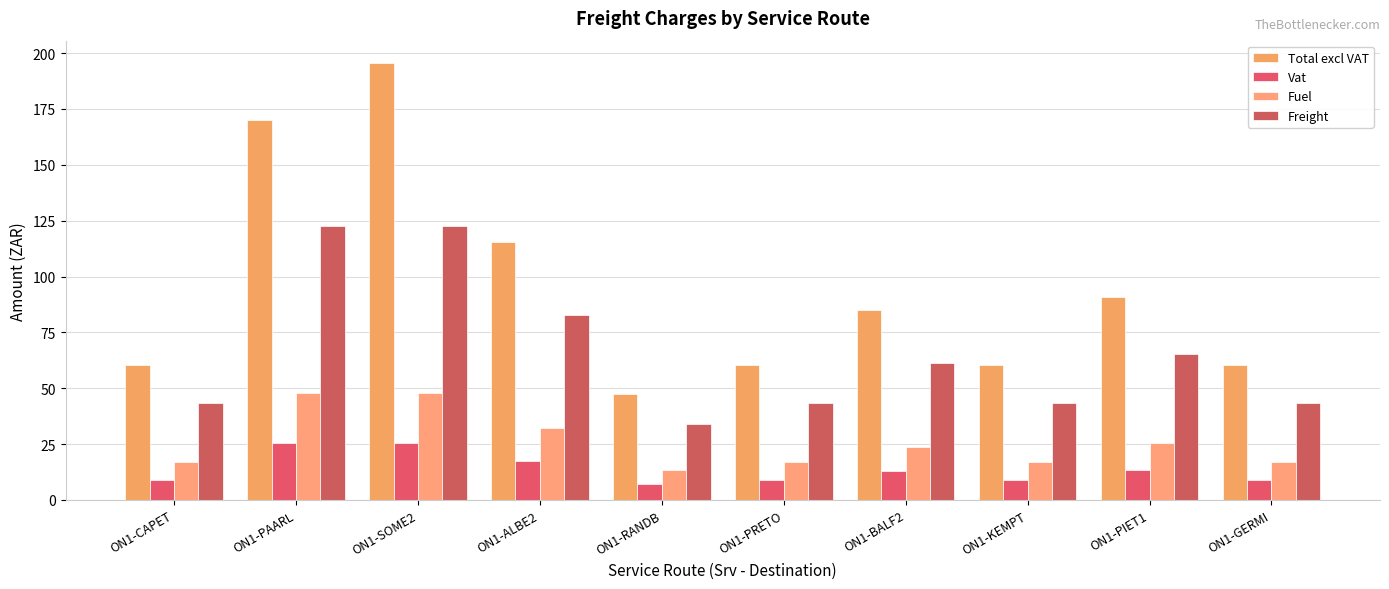

List the series in order of their peak value, lowest first.

Vat, Fuel, Freight, Total excl VAT